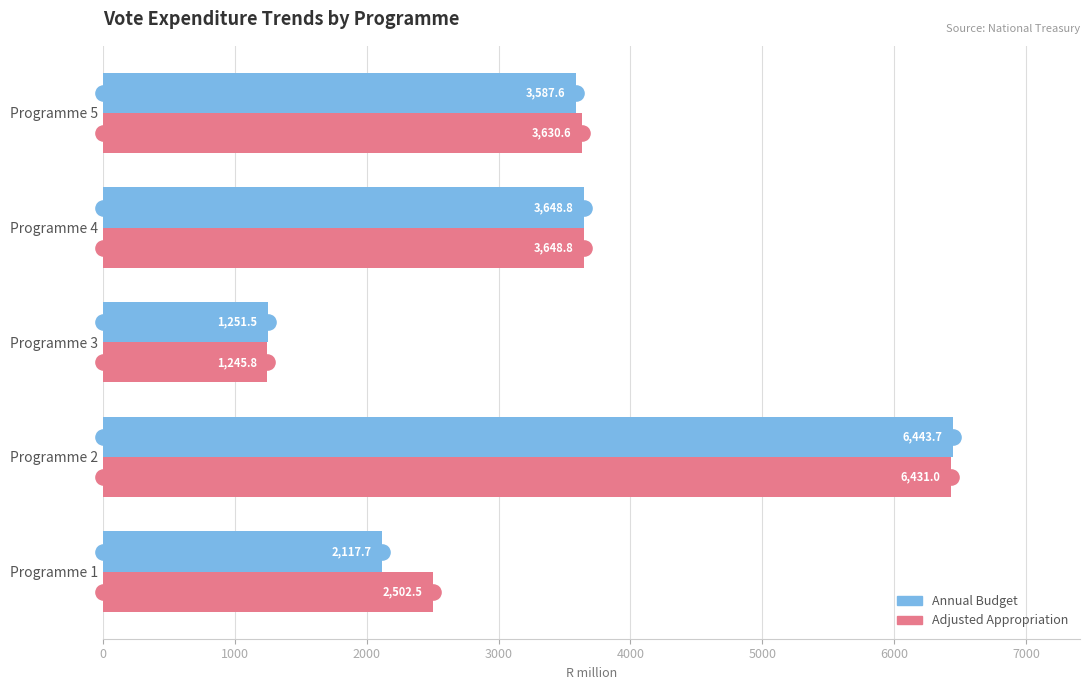

Which series contains the highest Y value?

Annual Budget